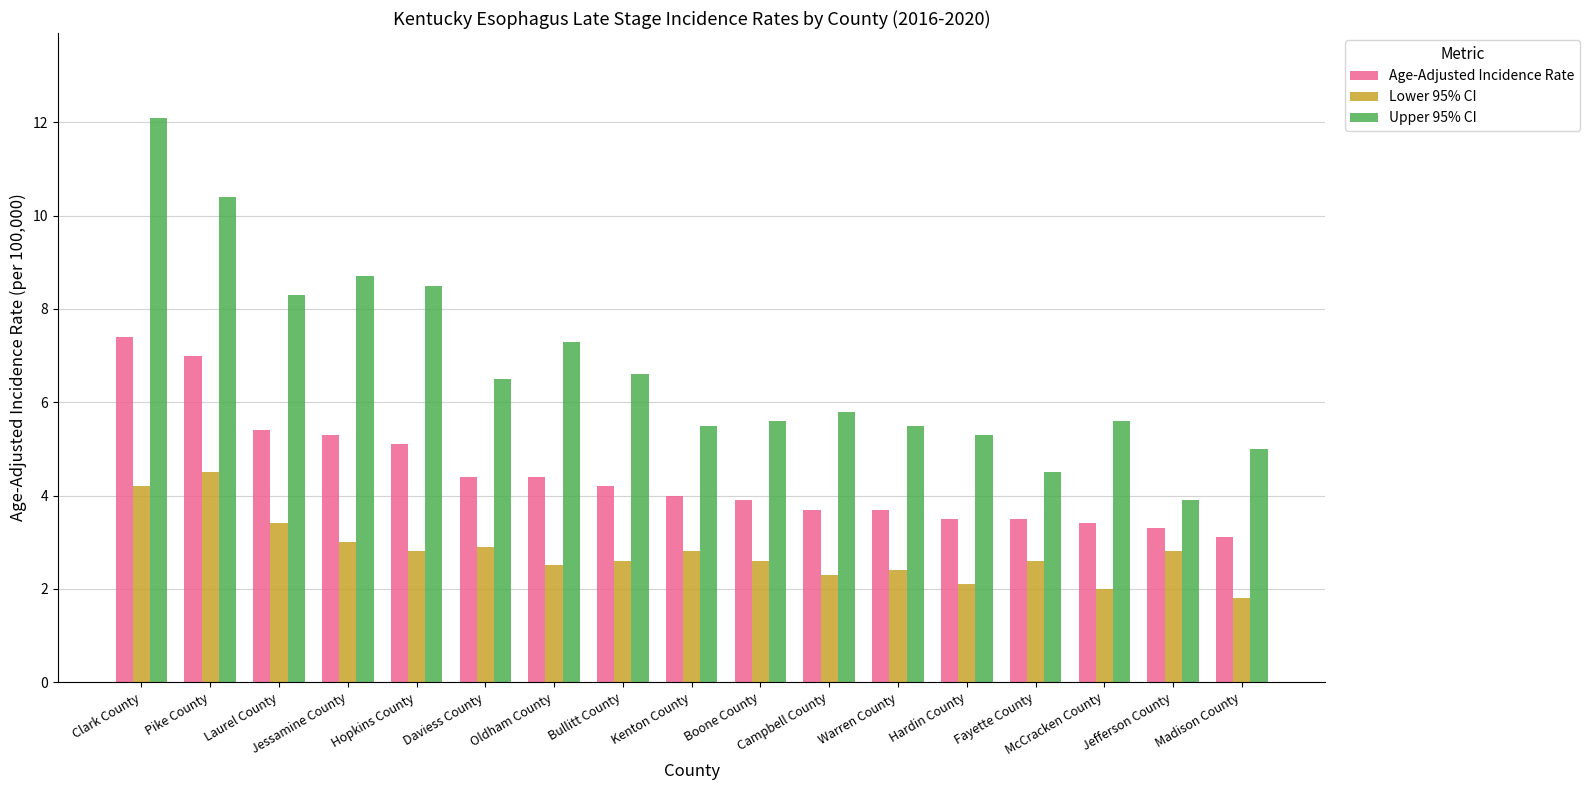

What is the label of the 14th bar from the left?

Fayette County